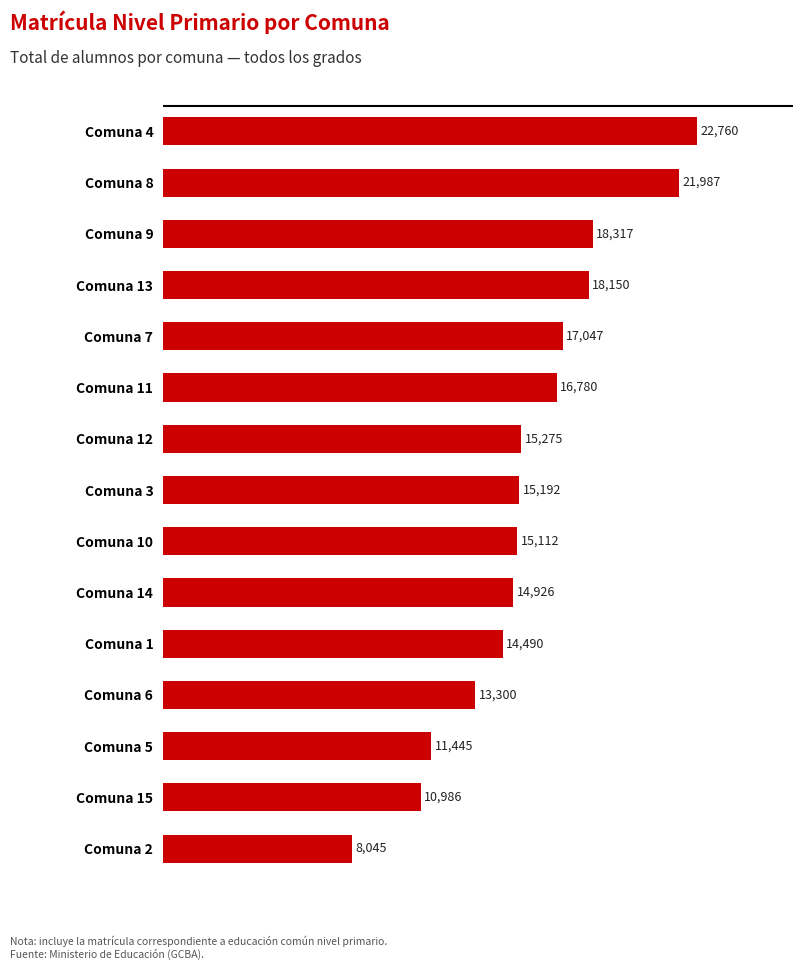

What is the difference between the maximum and minimum values?

14715